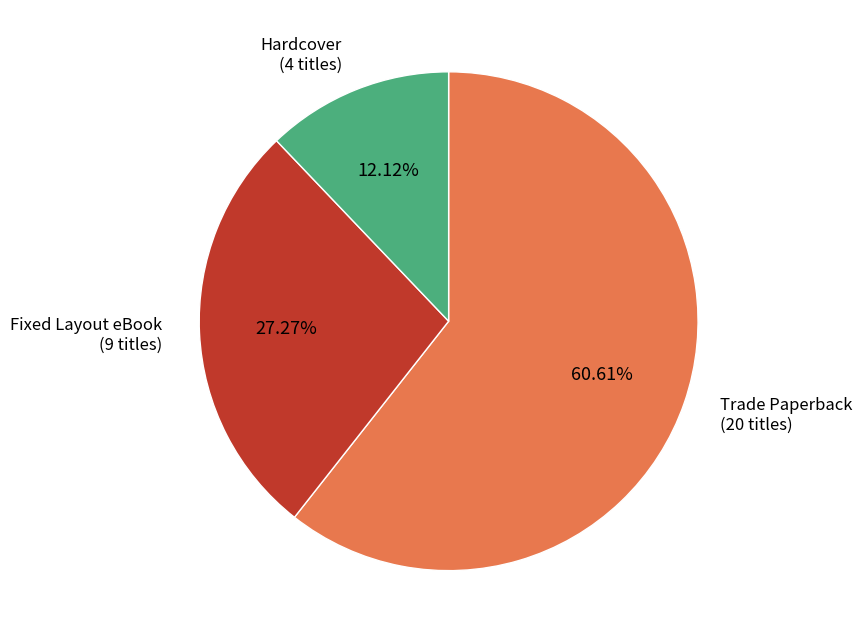

How many slices are in this pie chart?

3